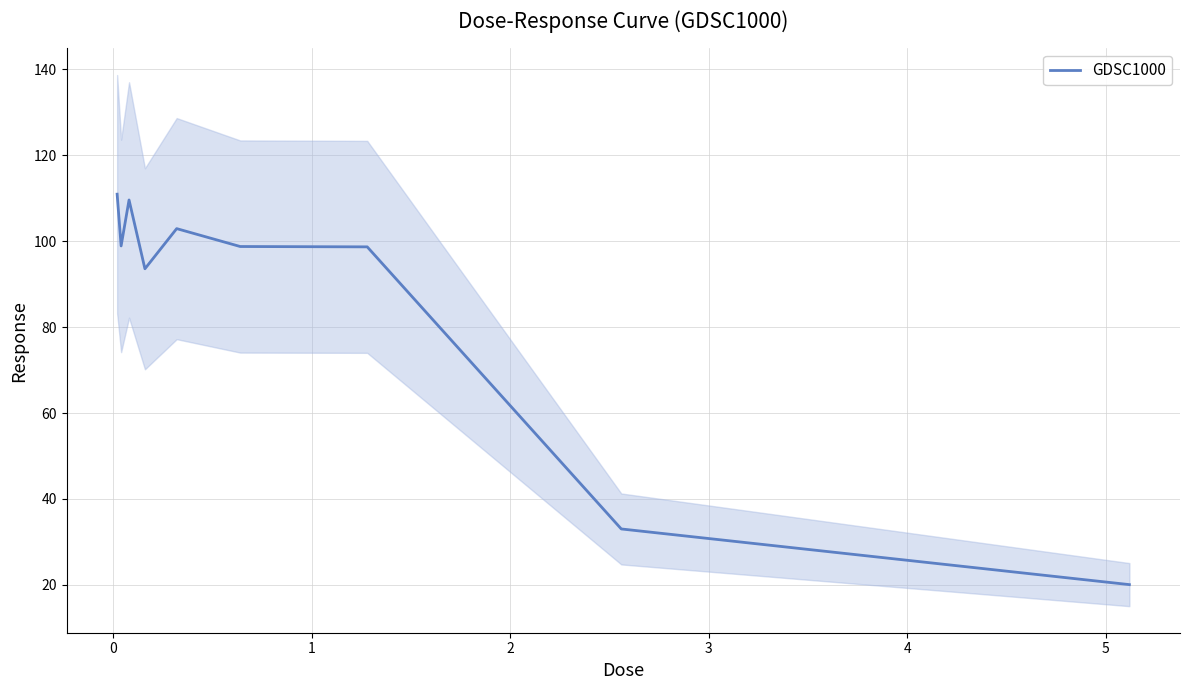

Reading left to right, extract all data points from this chart.

111.0	98.9	109.6	93.6	102.9	98.8	98.7	33.0	20.1